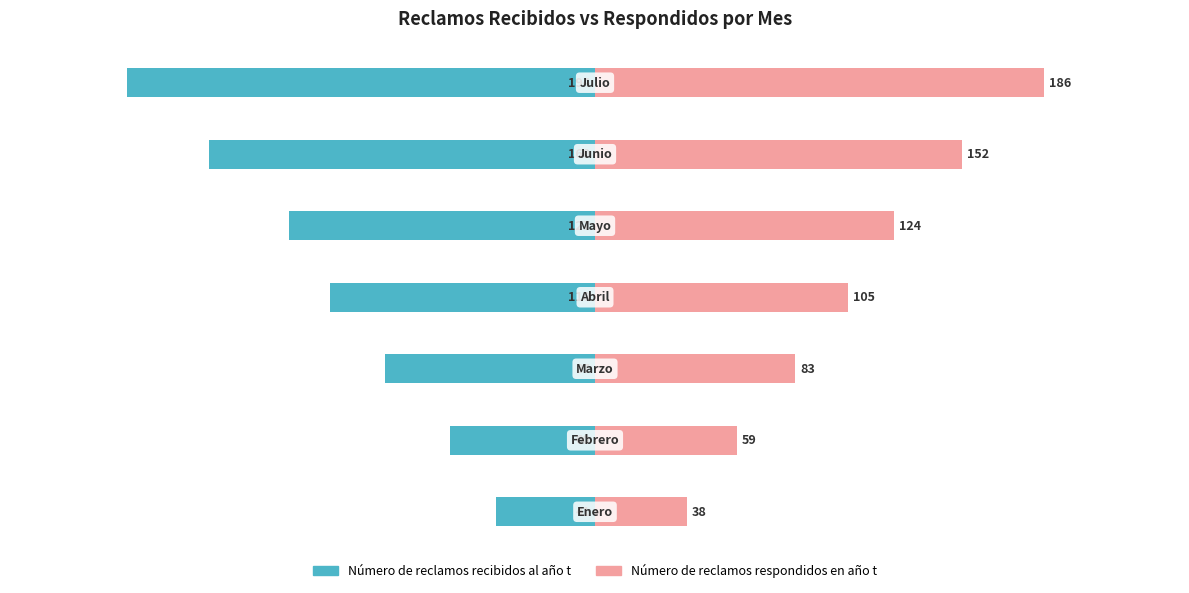

What is the average value of the Número de reclamos recibidos al año t series?

-111